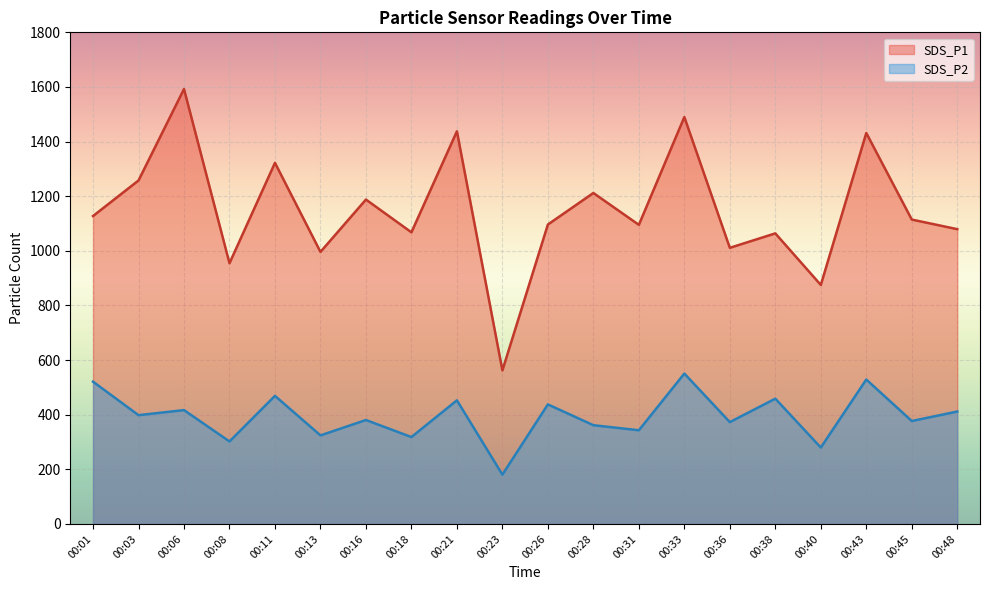

Between 00:45 and 00:21, which is larger?

00:21